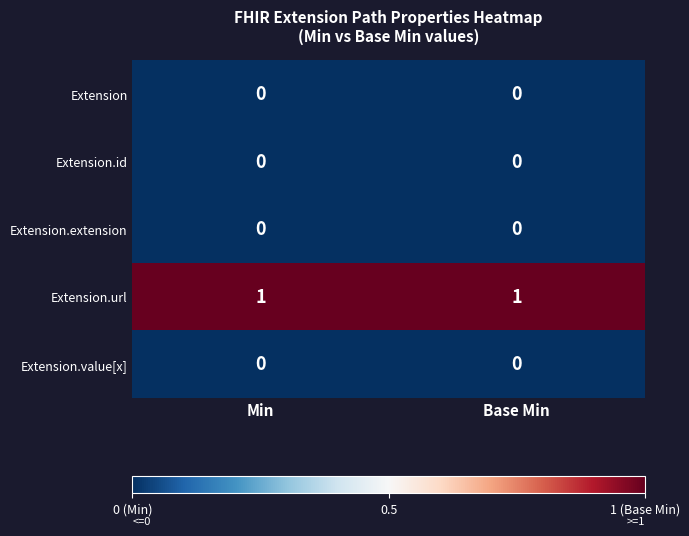

Reading right to left, what are all the values shown in this chart?

Extension: Base Min=0	Min=0
Extension.id: Base Min=0	Min=0
Extension.extension: Base Min=0	Min=0
Extension.url: Base Min=1	Min=1
Extension.value[x]: Base Min=0	Min=0